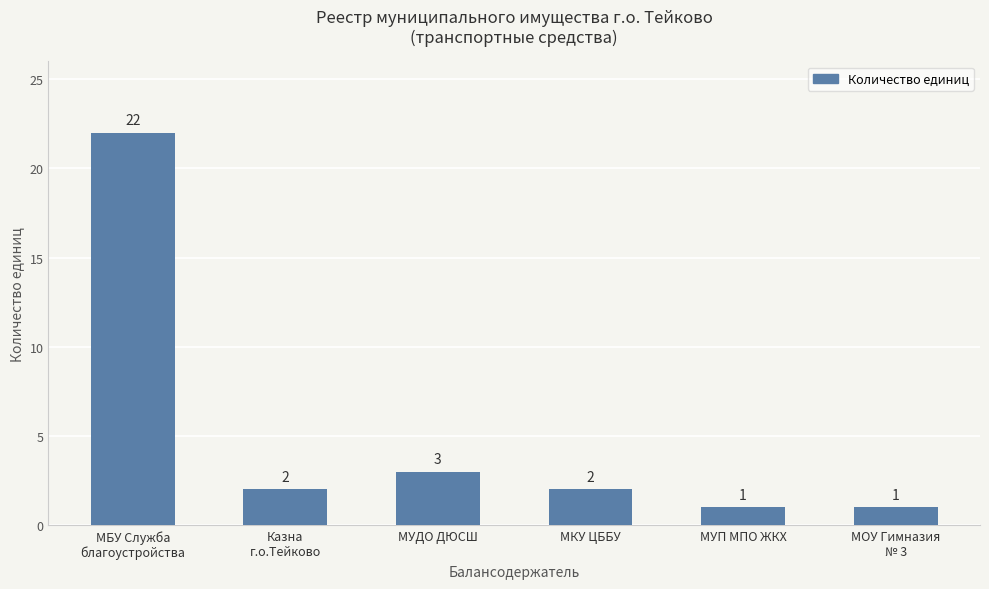

What position from the right is Казна
г.о.Тейково?

5